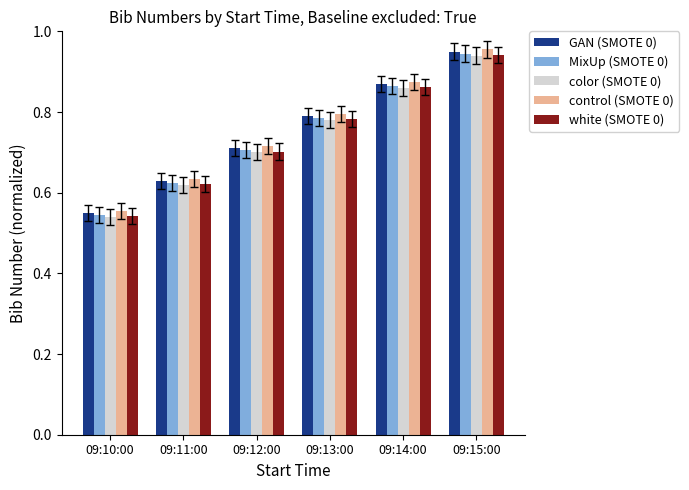

List the labels in order of MixUp (SMOTE 0) value, largest first.

09:15:00, 09:14:00, 09:13:00, 09:12:00, 09:11:00, 09:10:00